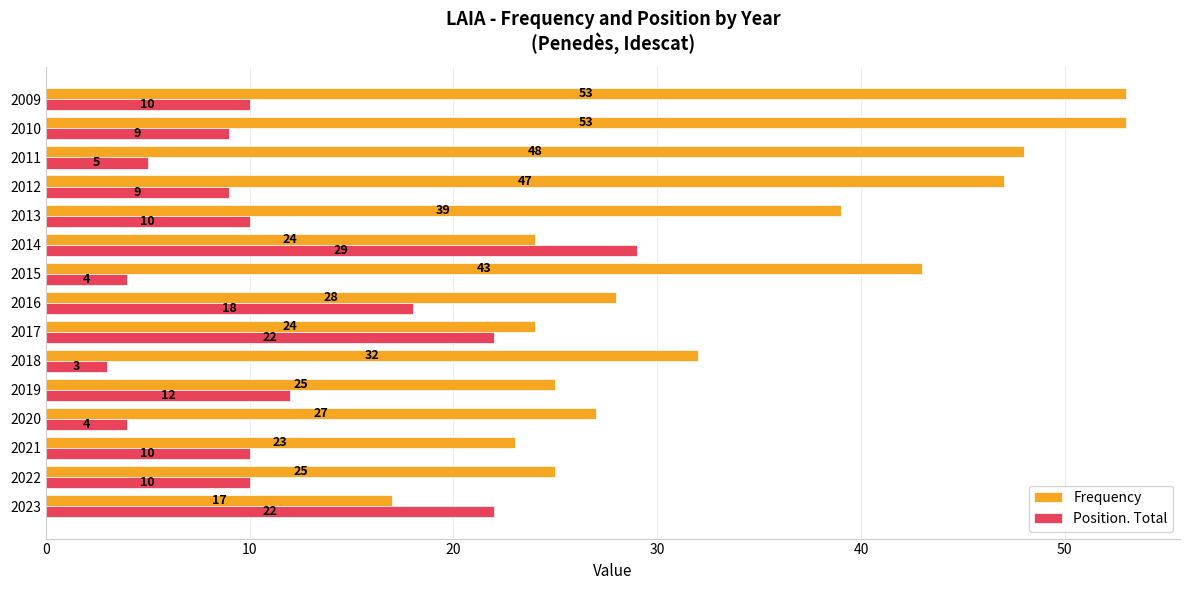

How many values in the Position. Total series are below 10?

6